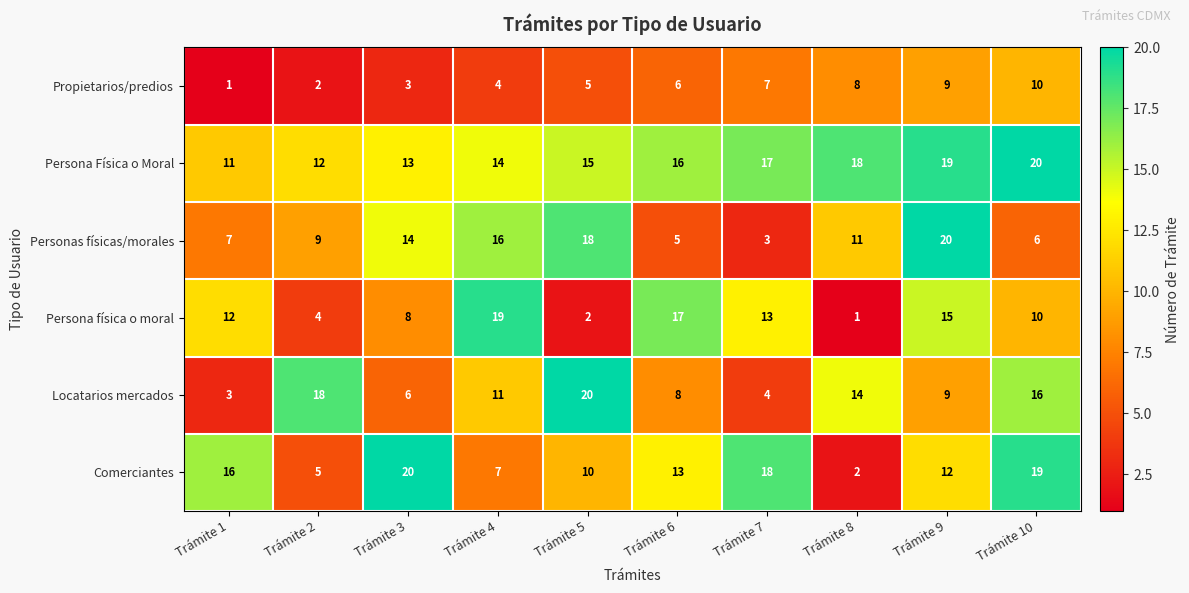

What is the spread (max minus min) of values at Trámite 3?

17